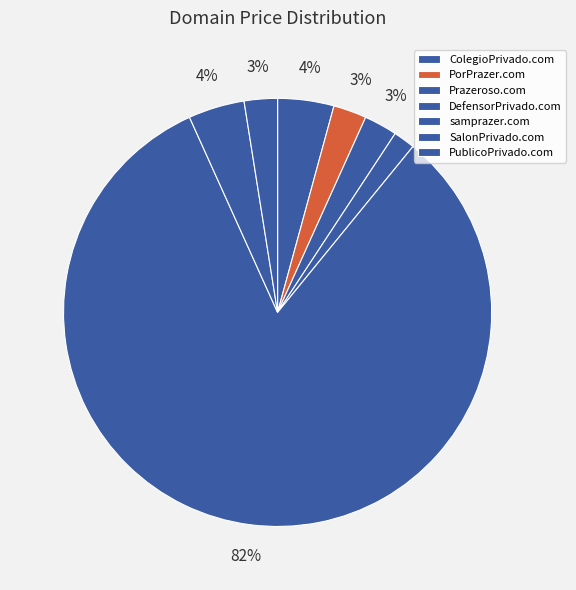

Does PorPrazer.com account for over 50% of the chart?

No